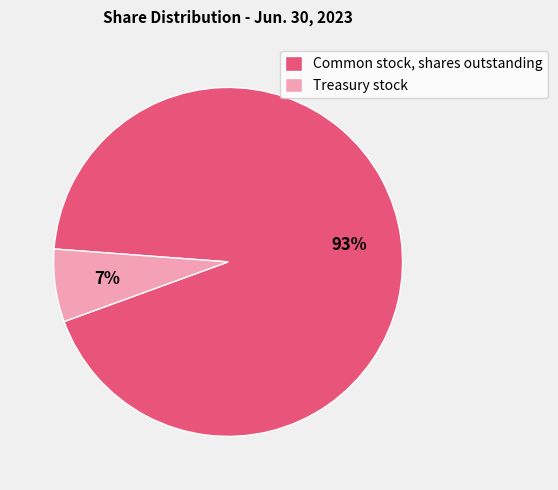

Combined, do Common stock, shares outstanding and Treasury stock account for over 50%?

Yes